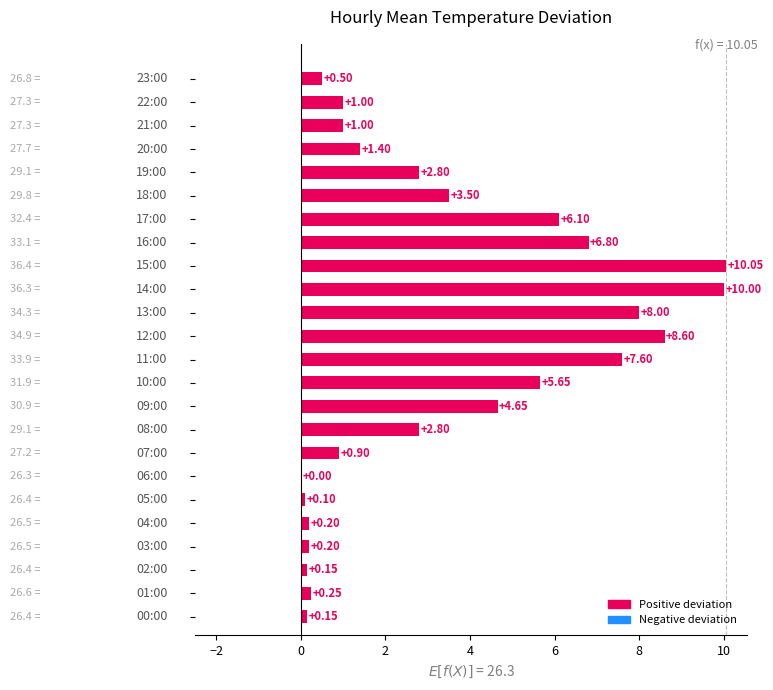

What is the sum of all values?

82.4